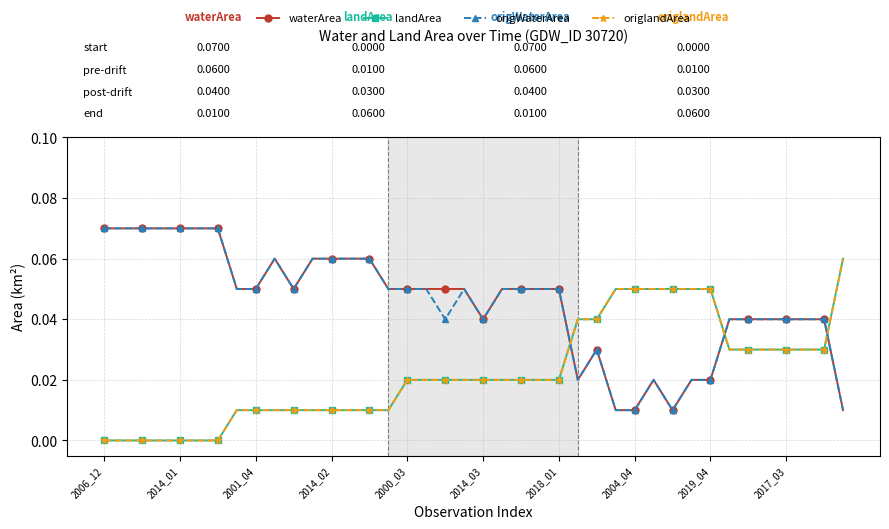

True or false: origWaterArea has more than 0 interior local peaks.

True